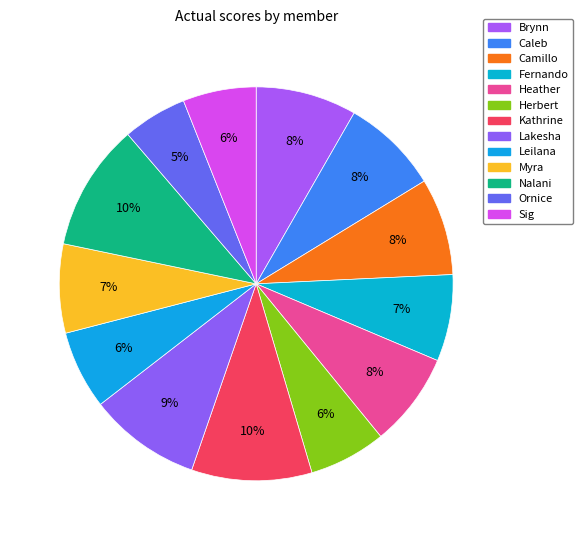

Is Camillo the majority of the pie?

No